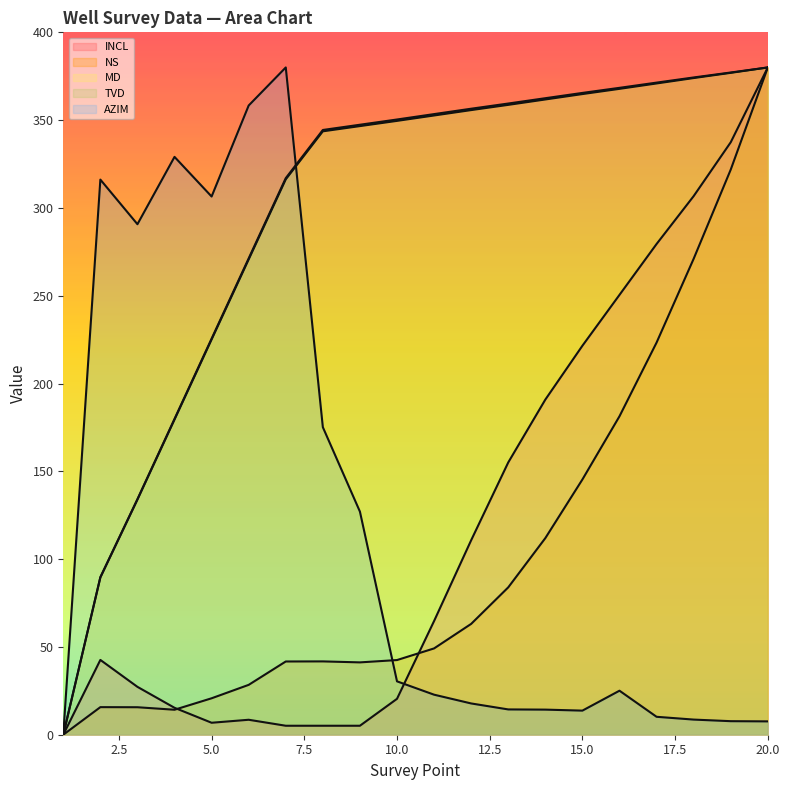

At how many categories does at least one series exceed 194?

19